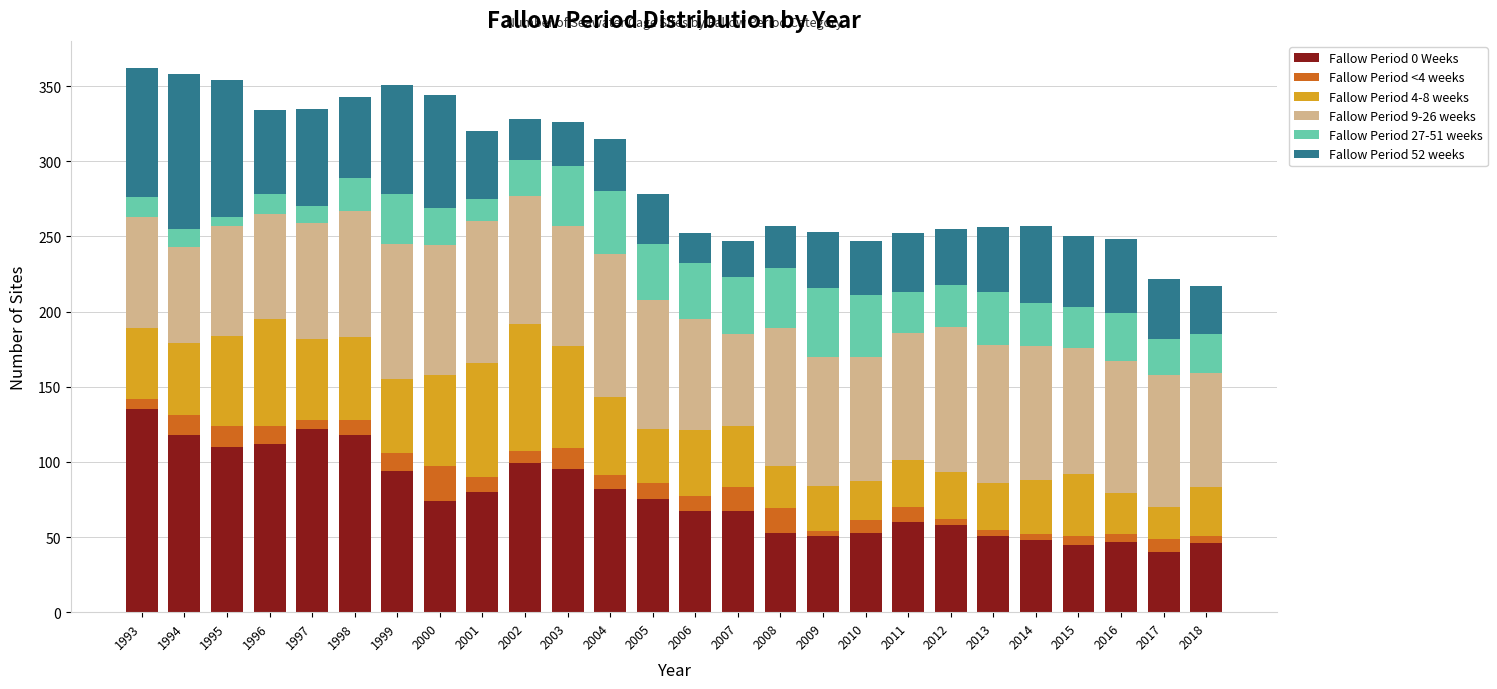

True or false: Fallow Period 0 Weeks has a value of 55 at 2003.

False